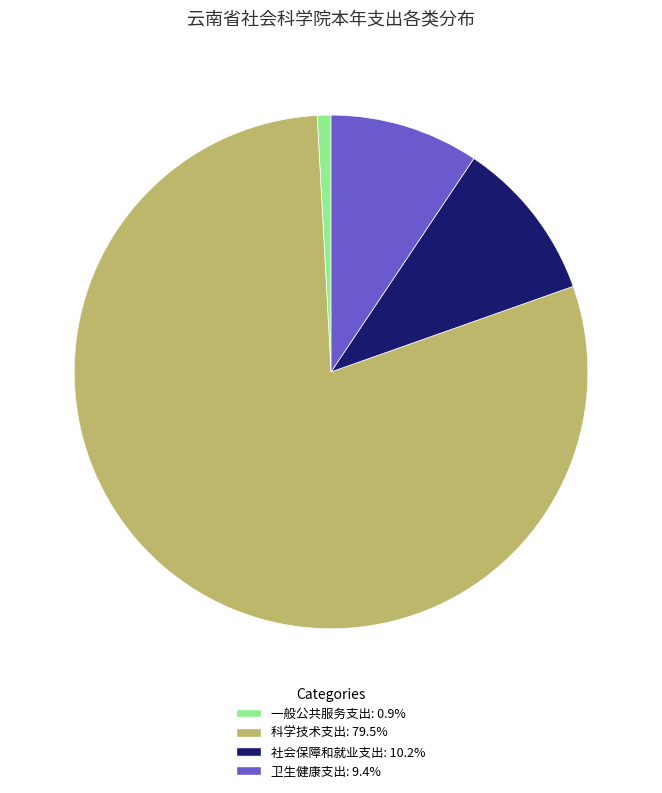

How many slices are in this pie chart?

4